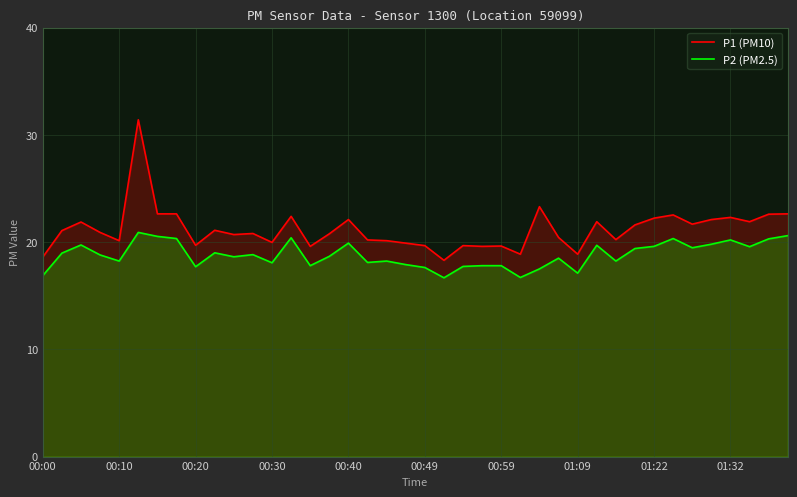

What are all the series names shown in the legend?

P1 (PM10), P2 (PM2.5)